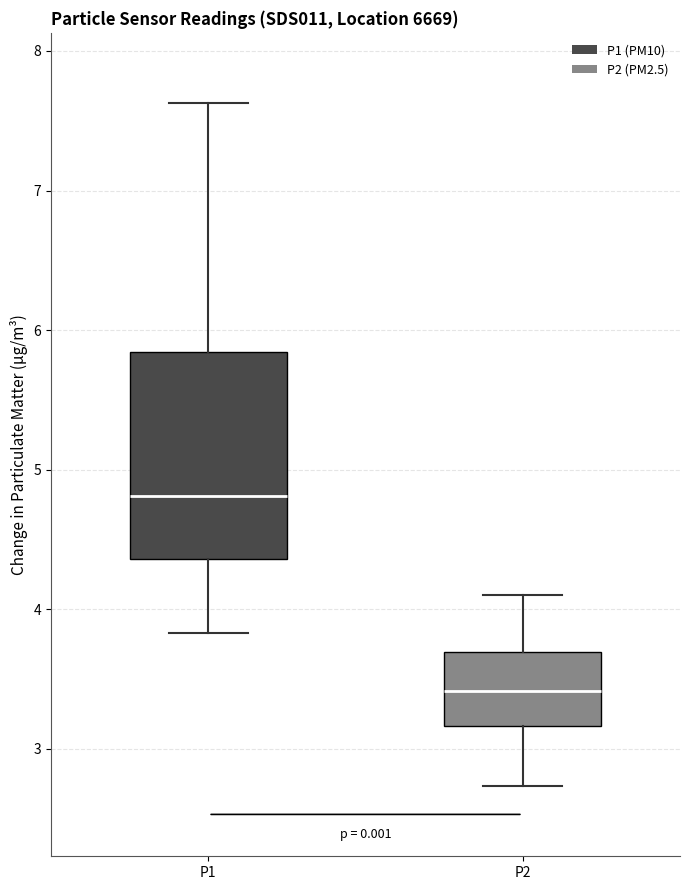

Where is the upper edge of the box for P1 on the y-axis? The values are not printed on the chart, so give them approximately, as read against the axis.

5.8